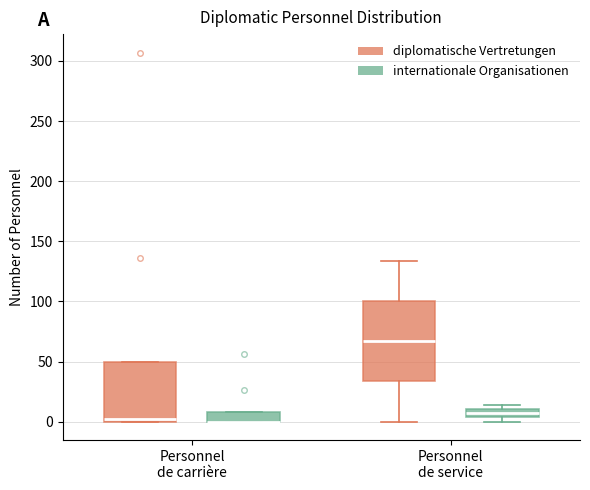

Where is the lower edge of the box for Personnel de service (diplomatische Vertretungen) on the y-axis? The values are not printed on the chart, so give them approximately, as read against the axis.

35